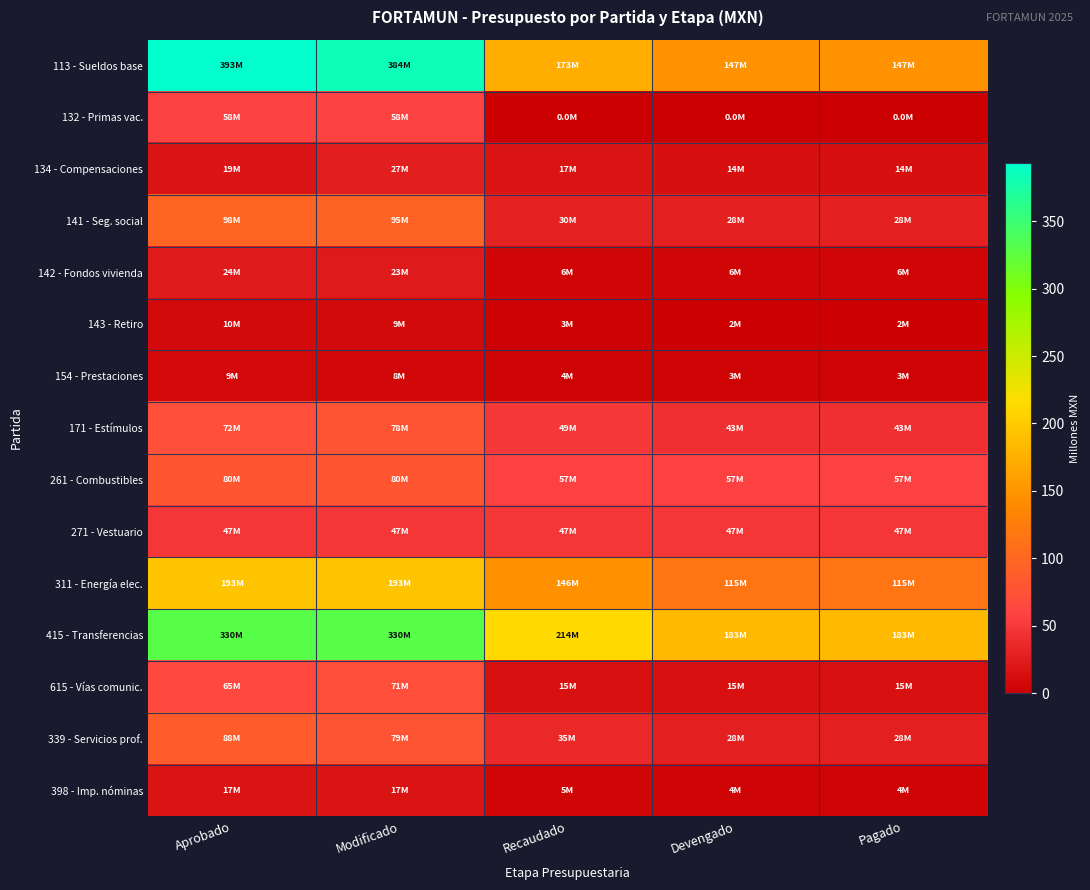

Which has a higher value, Recaudado or Devengado?

Recaudado